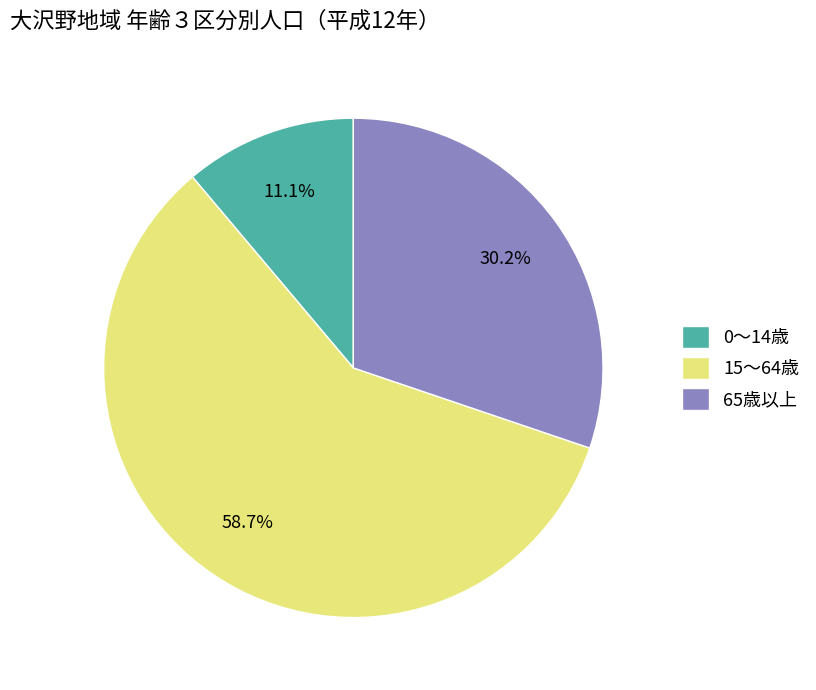

How many slices are in this pie chart?

3